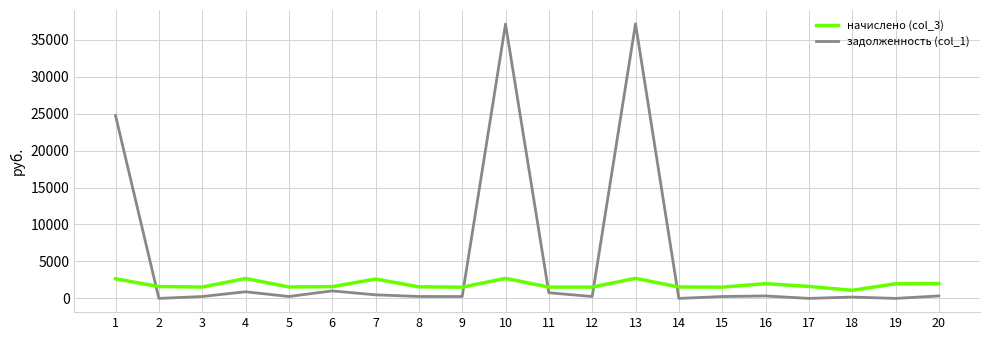

At 13, list the series in order from largest to smallest.

задолженность (col_1), начислено (col_3)